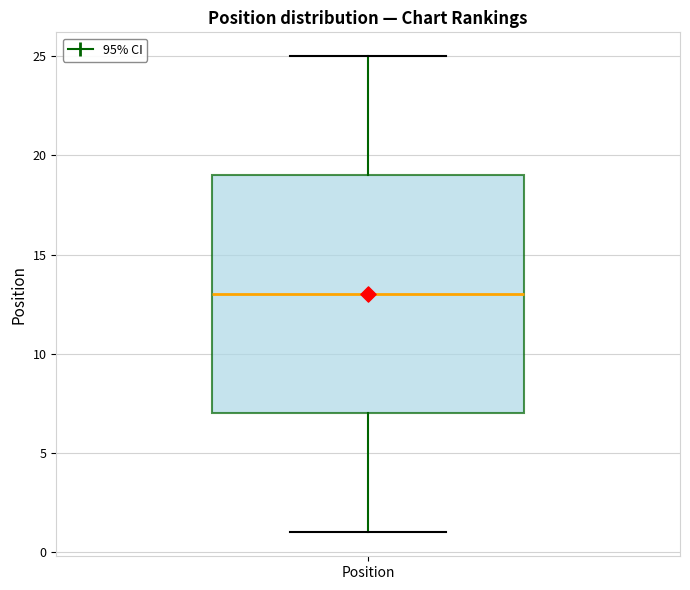

Transcribe this box plot: give where the median line is, the range the box spans, and where the two whiskers end, as read against the y-axis. The values are not printed on the chart, so give them approximately, as read against the axis.

median 13, box 7 to 19, whiskers 1 to 25